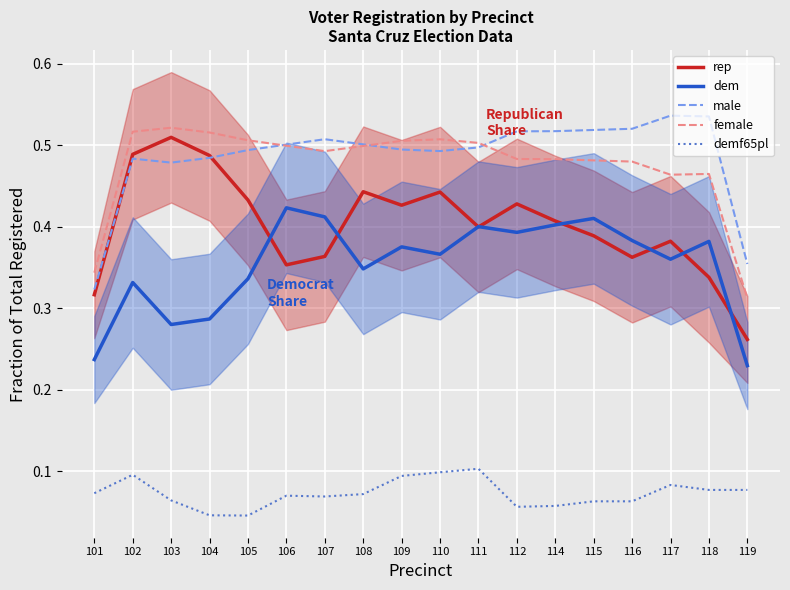

True or false: male has a value of 0.2 at 111.

False